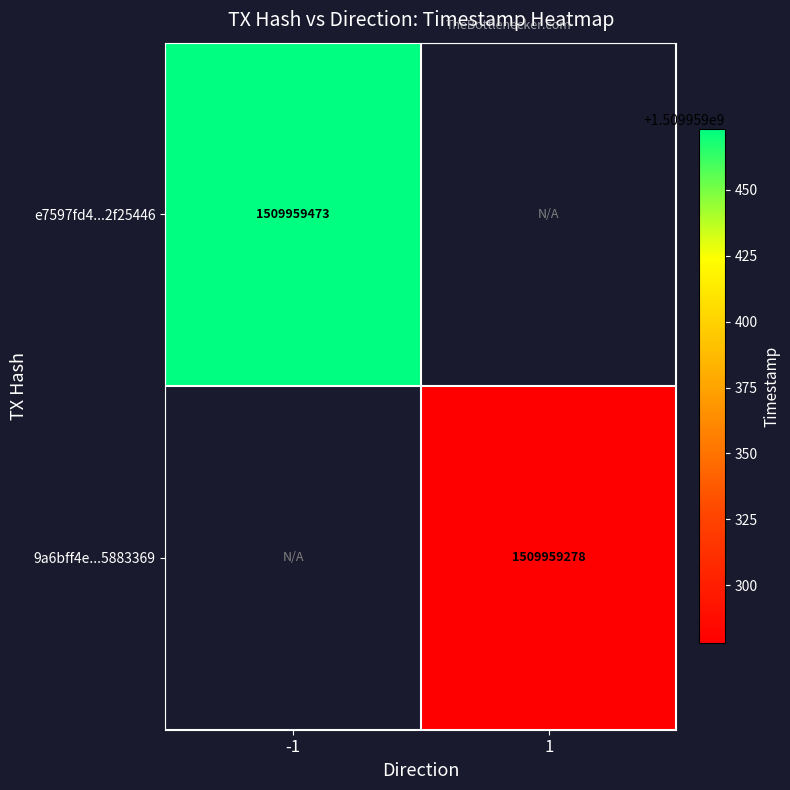

What is the sum of all e7597fd4b4e22c110fae96cc7184948e2f25446 values?

1509959473